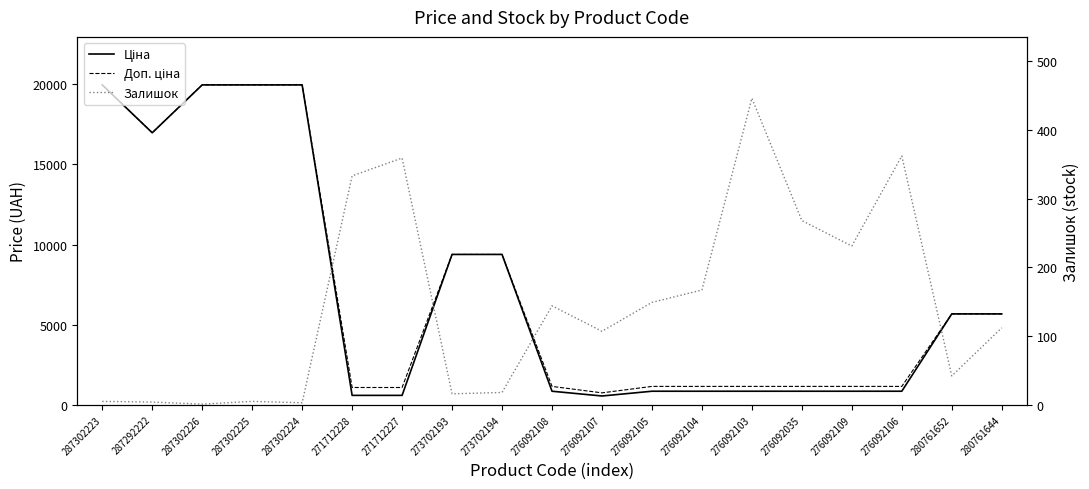

What is the label of the 12th point from the left?

276092105